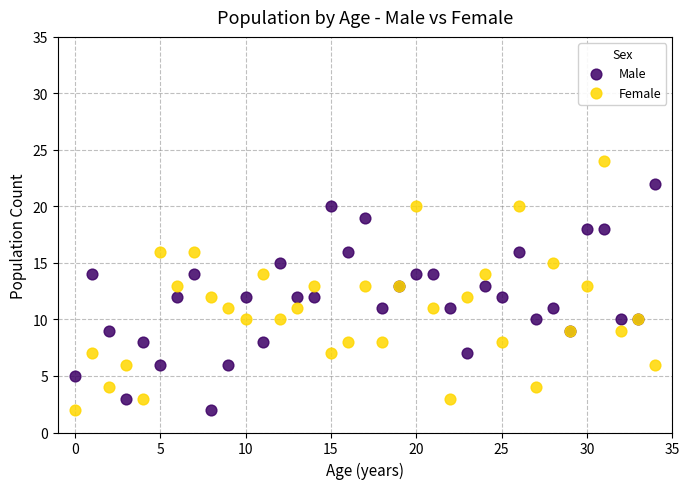

Which series has the widest spread of Y values?

Female